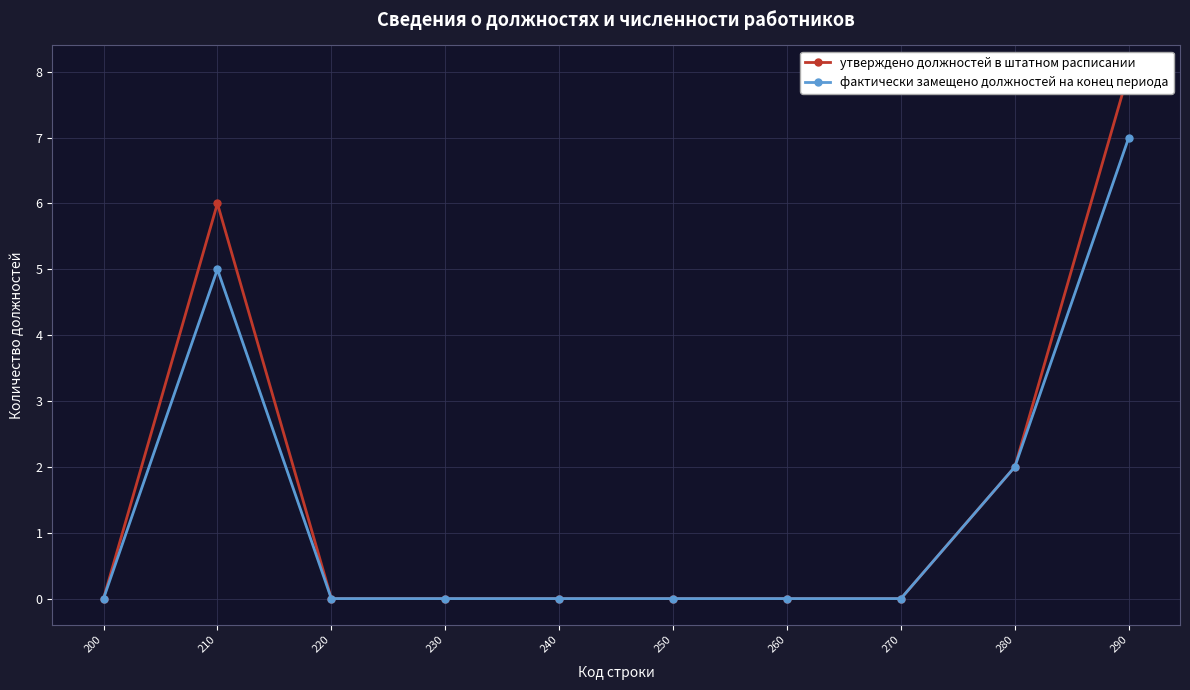

Rank the series by their average value, from lowest to highest.

фактически замещено должностей на конец периода, утверждено должностей в штатном расписании